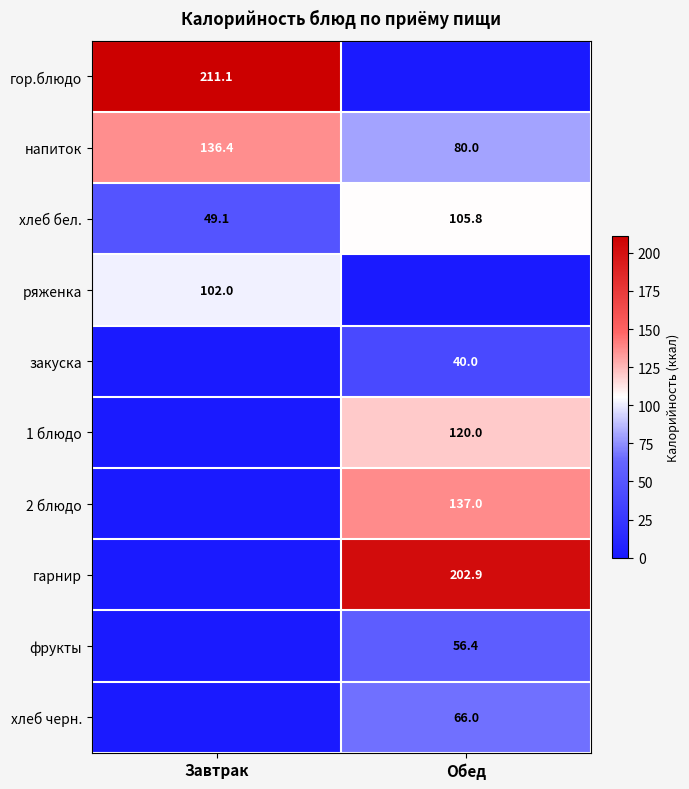

What is the difference between the хлеб бел. values at Обед and Завтрак?

56.7